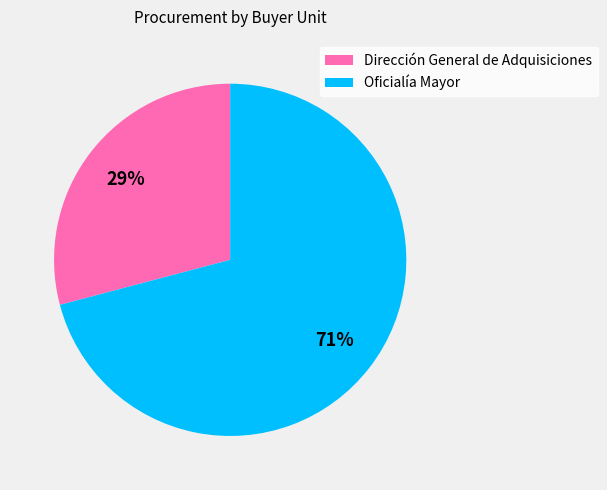

Do Oficialía Mayor and Dirección General de Adquisiciones together represent more than half of the pie?

Yes